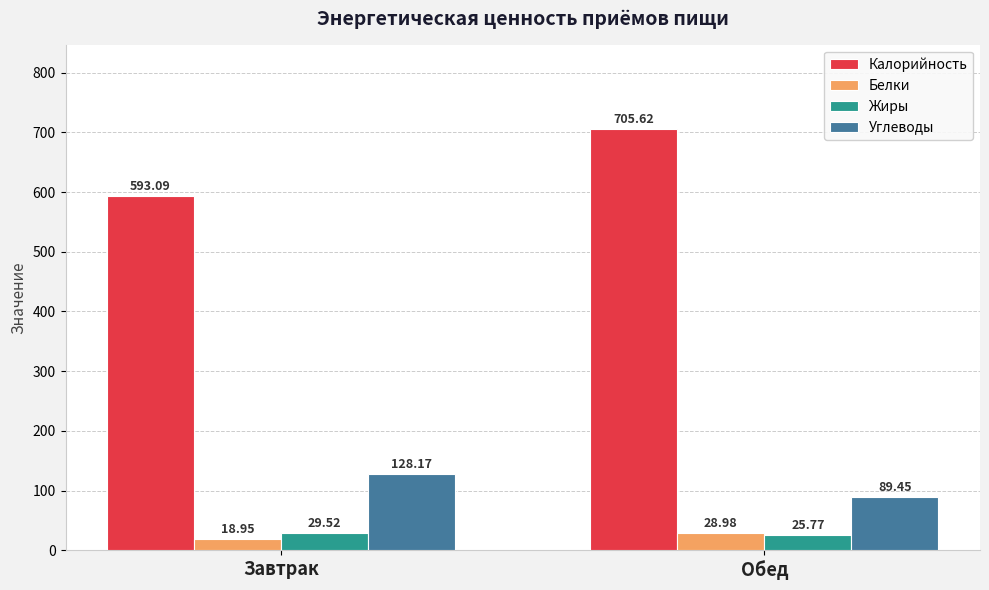

Which label corresponds to the largest value in the chart?

Обед